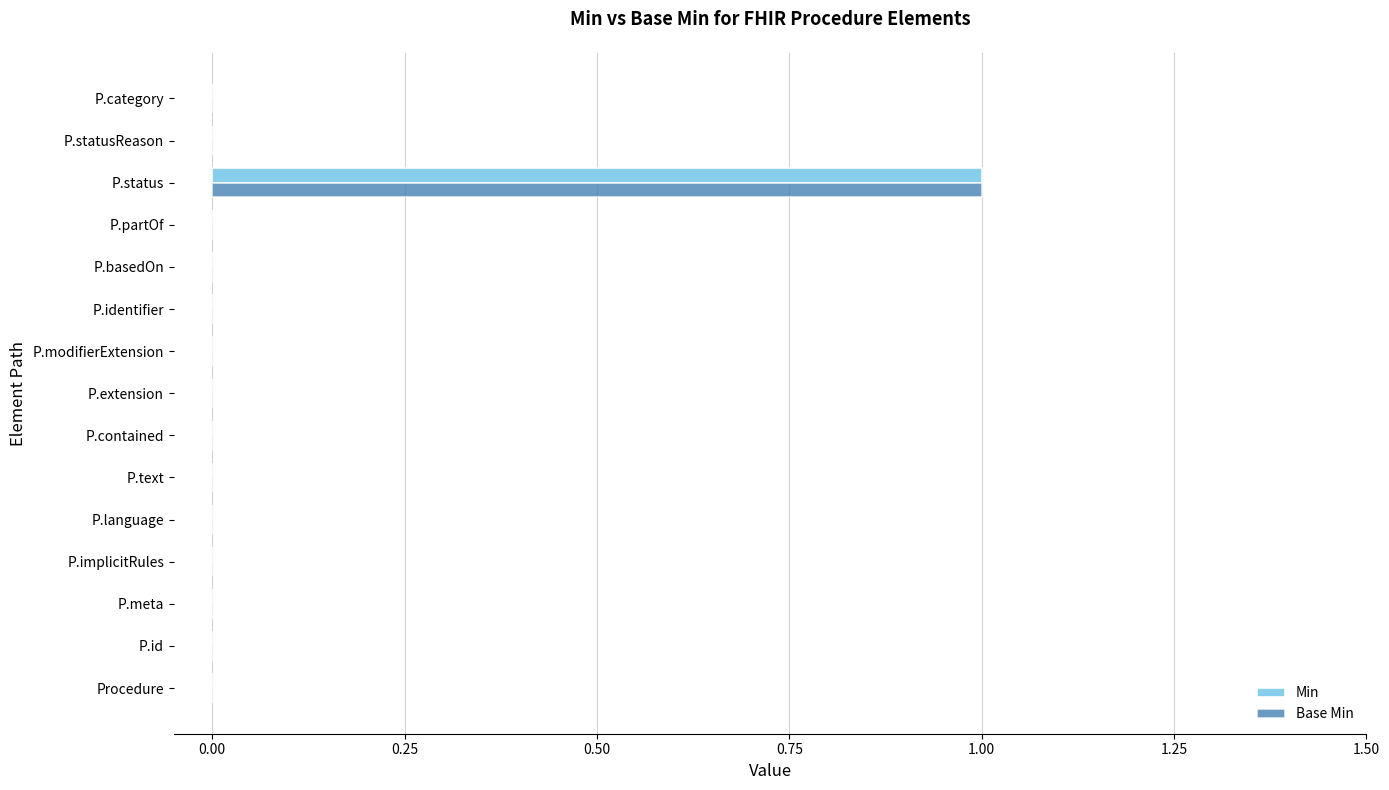

What is the greatest value displayed?

1